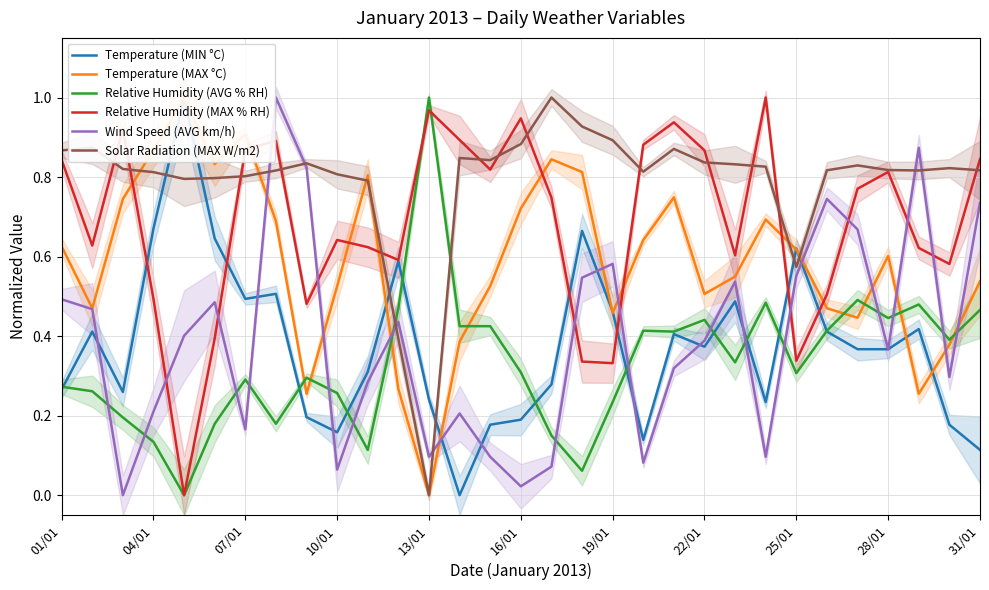

How many lines are shown in the chart?

6